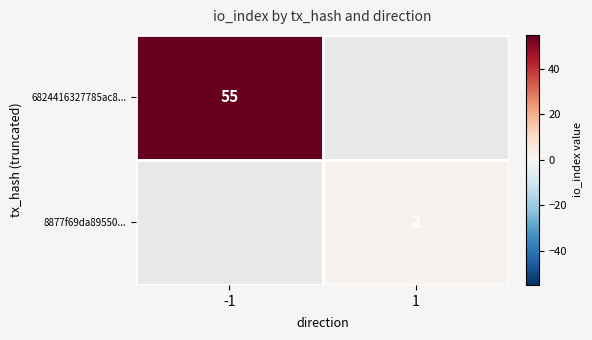

True or false: 6824416327785ac8... has a value of 55 at -1.

True